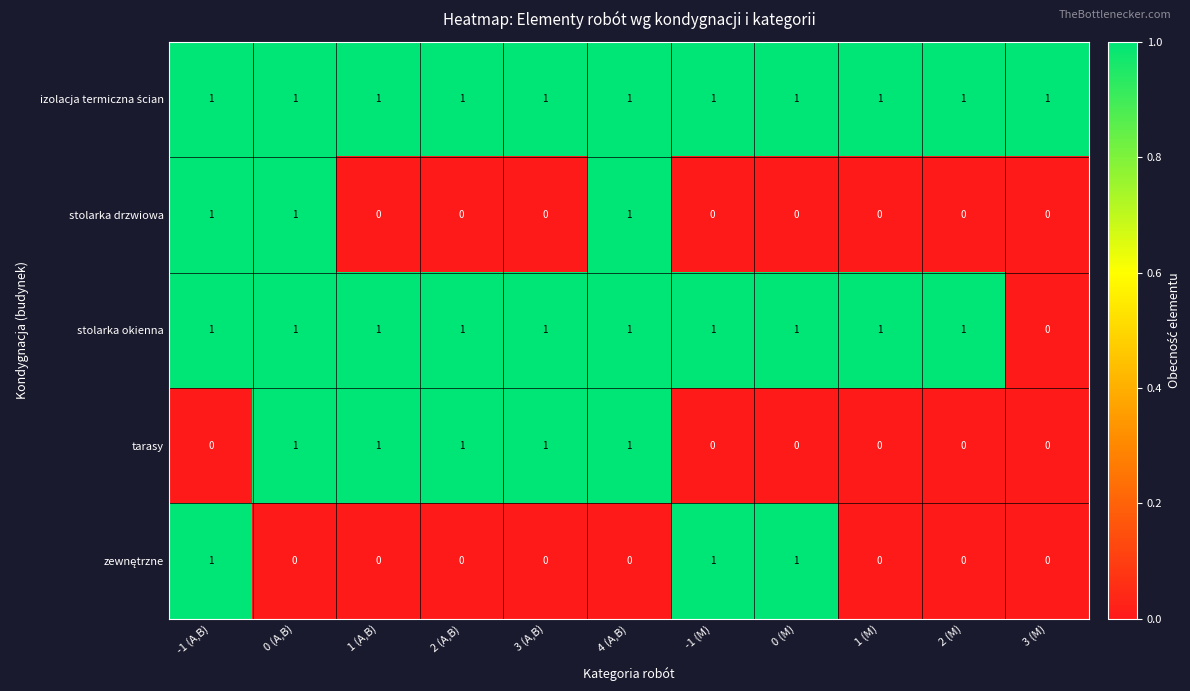

The tarasy series shows 0 at 3 (M). True or false?

True